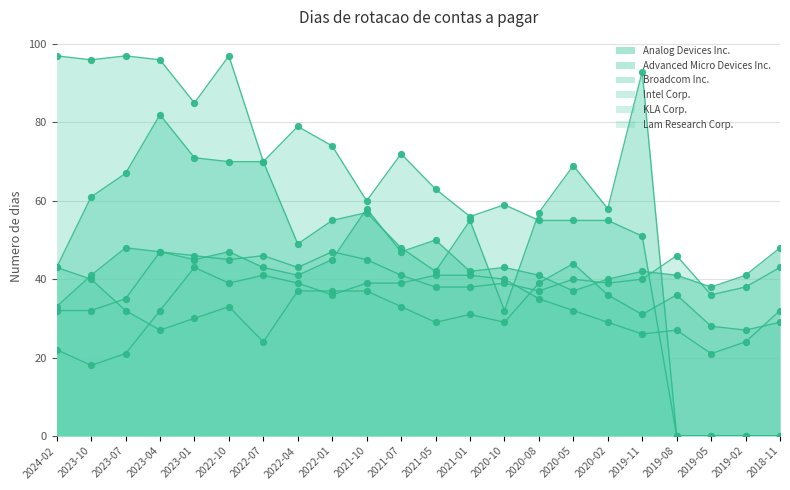

At which category is the sum across all series the highest?

2023-04